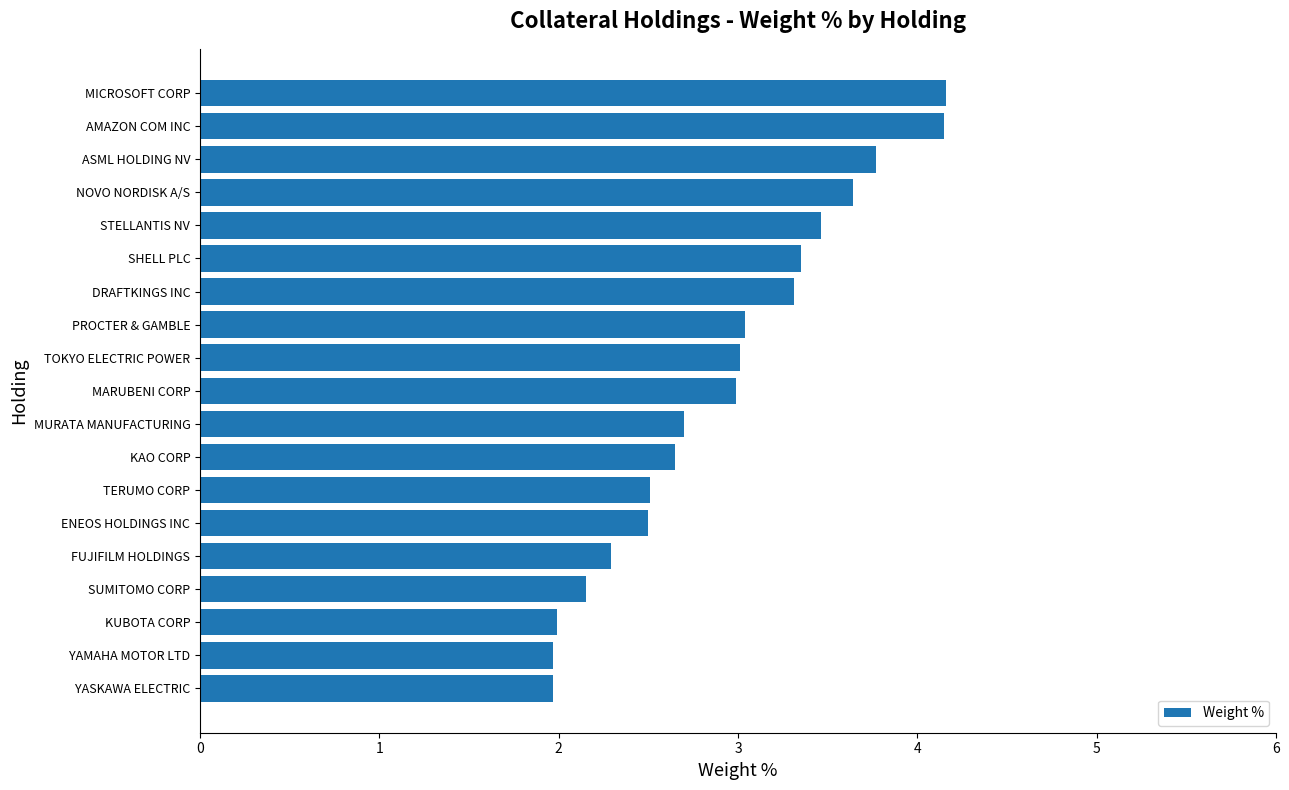

What is the change in value from KAO CORP to STELLANTIS NV?

+0.8